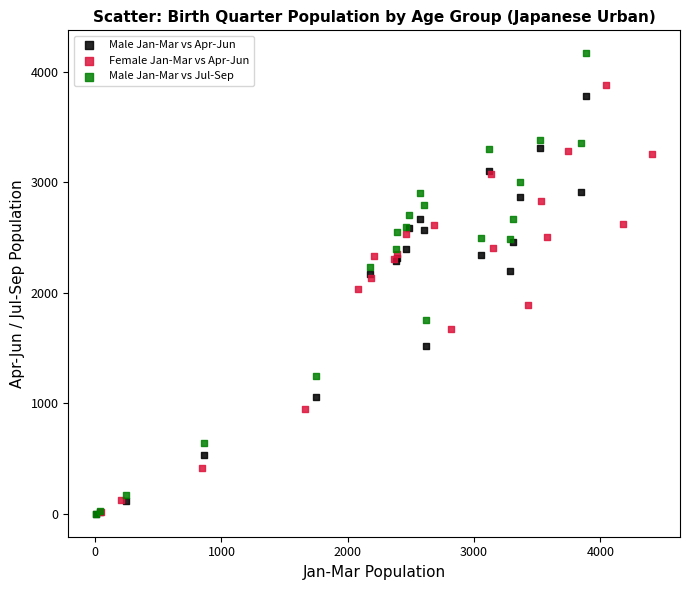

Which series has the widest spread of Y values?

Male Jan-Mar vs Jul-Sep